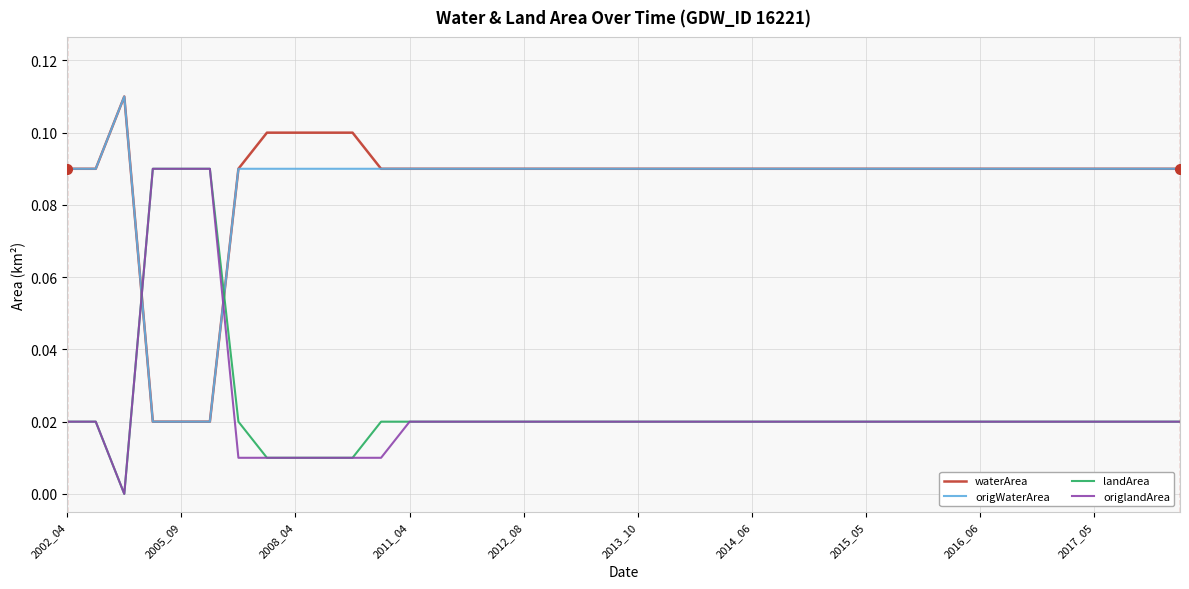

Which series ends up on top after the final intersection of landArea and waterArea?

waterArea